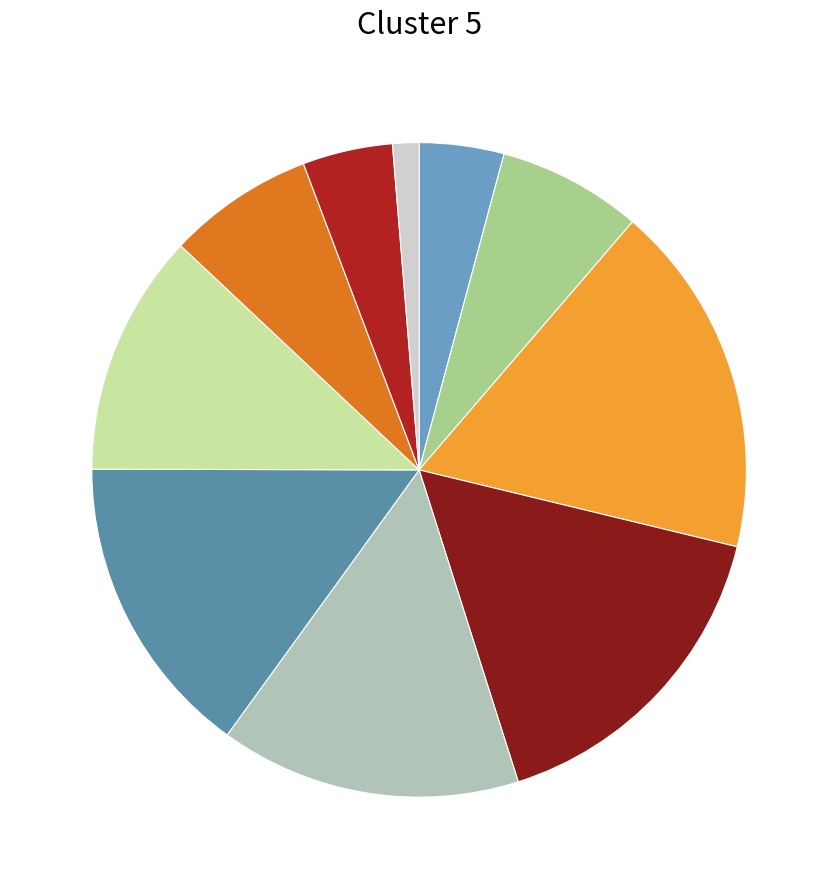

How many slices are in this pie chart?

10